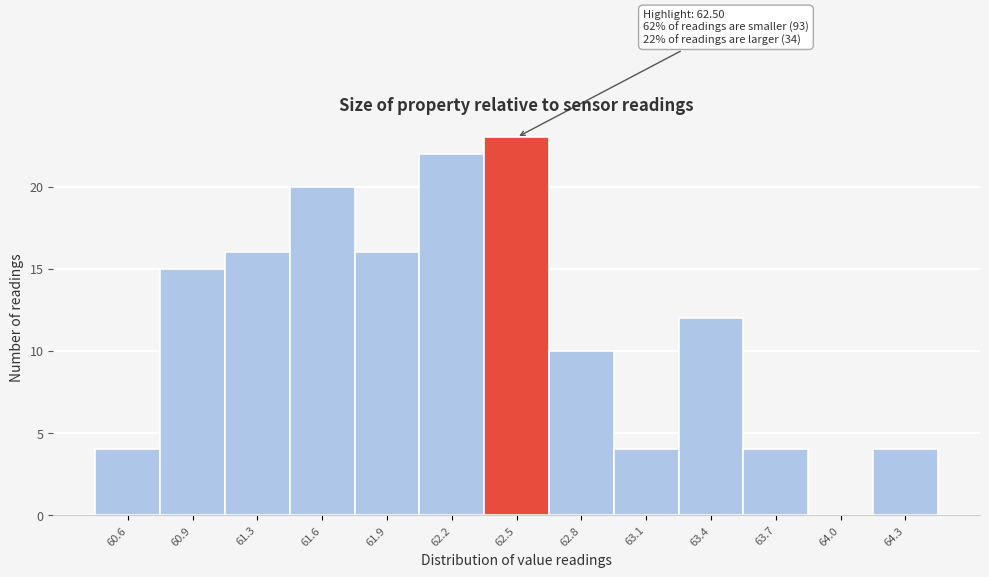

Reading left to right, extract all data points from this chart.

60.6=4	60.9=15	61.3=16	61.6=20	61.9=16	62.2=22	62.5=23	62.8=10	63.1=4	63.4=12	63.7=4	64.0=0	64.3=4